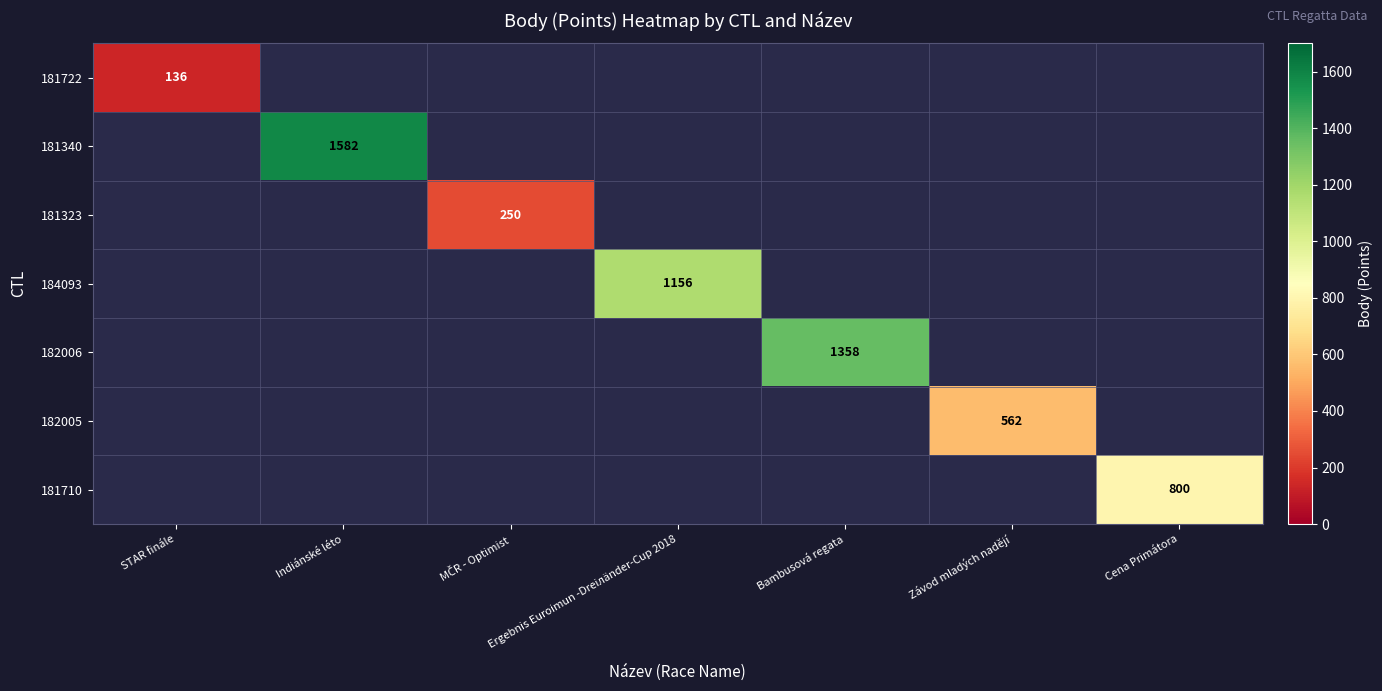

What is the maximum value shown in the chart?

1582.0